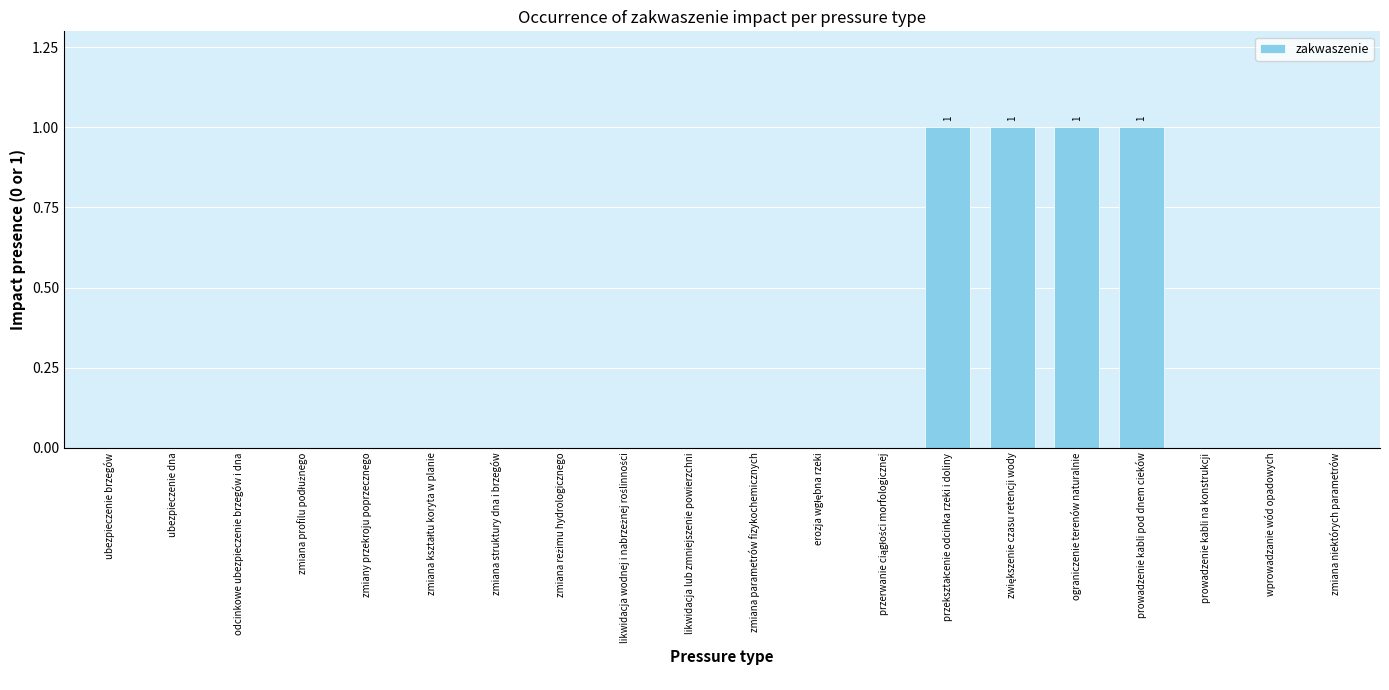

Are the bars horizontal?

No